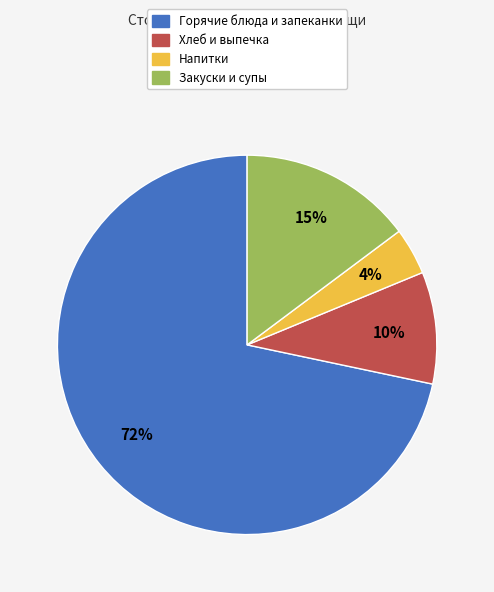

How many slices are in this pie chart?

4